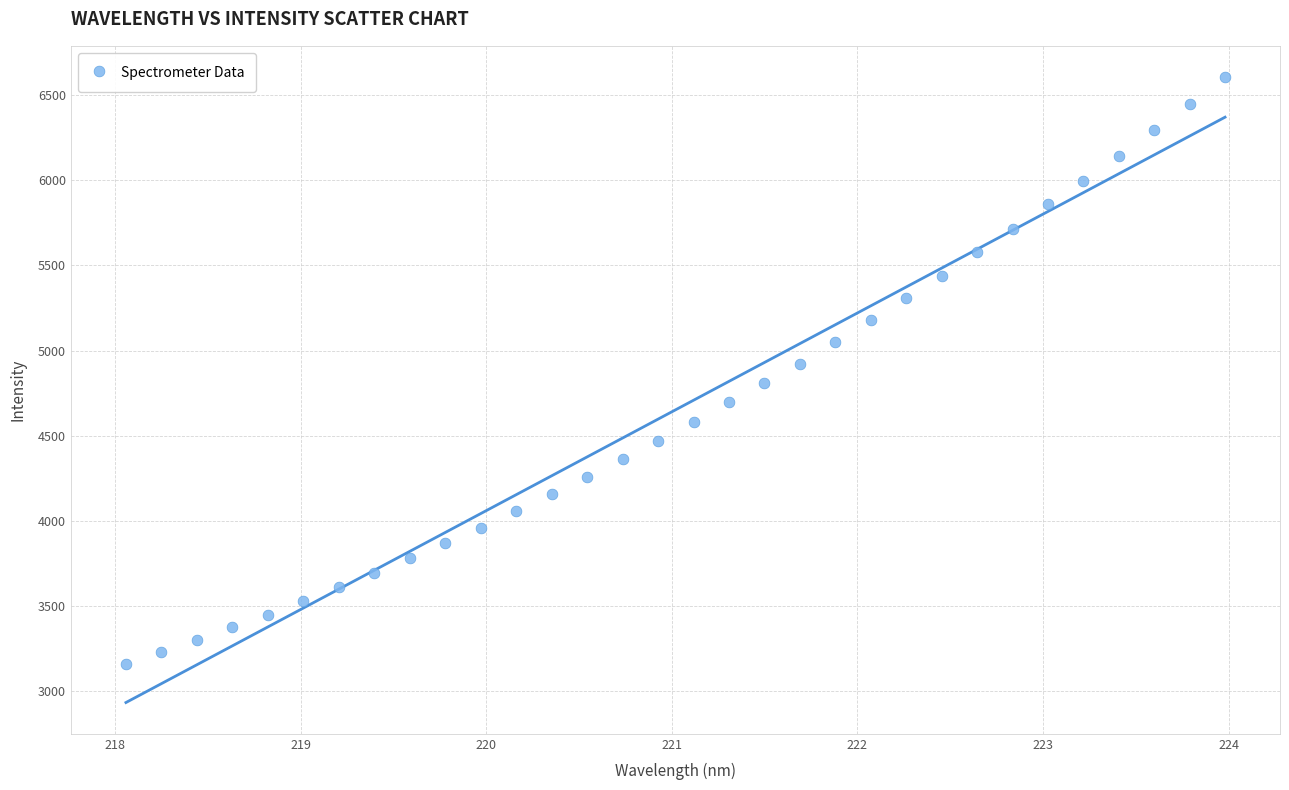

What is the range of Y values (max minus min)?

3445.3